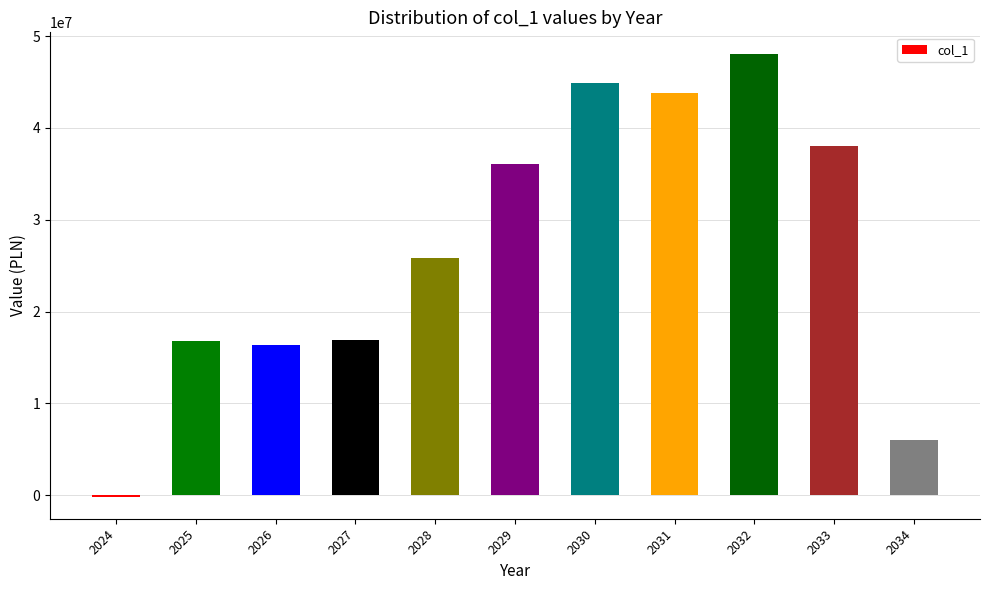

How many categories are shown in the chart?

11